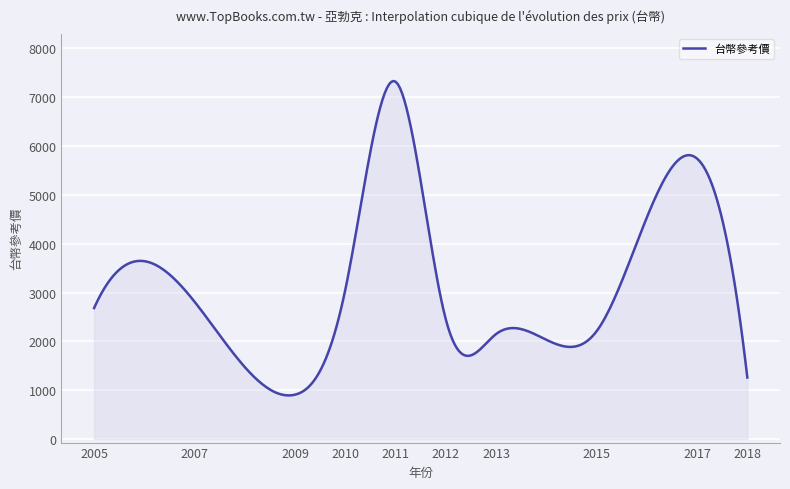

What is the difference between the maximum and minimum values?

6433.7